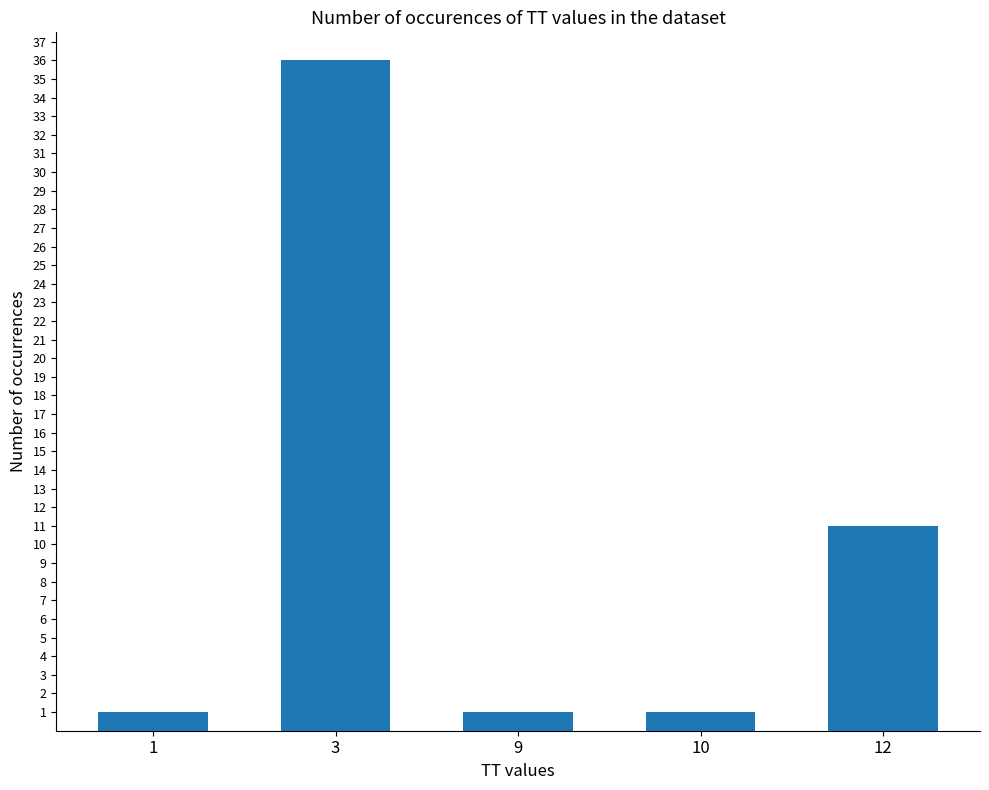

What is the sum of the values at 3 and 9?

37